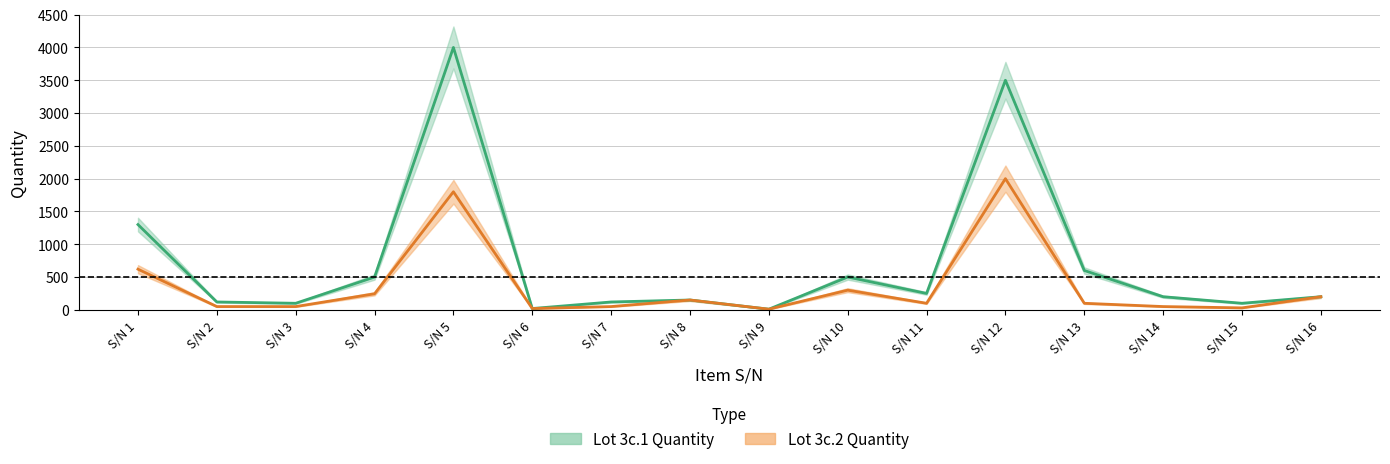

At which category is the sum across all series the highest?

S/N 5